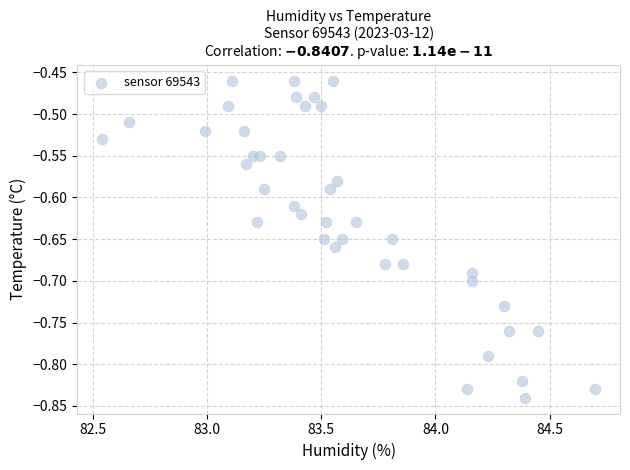

What is the range of X values (max minus min)?

2.2